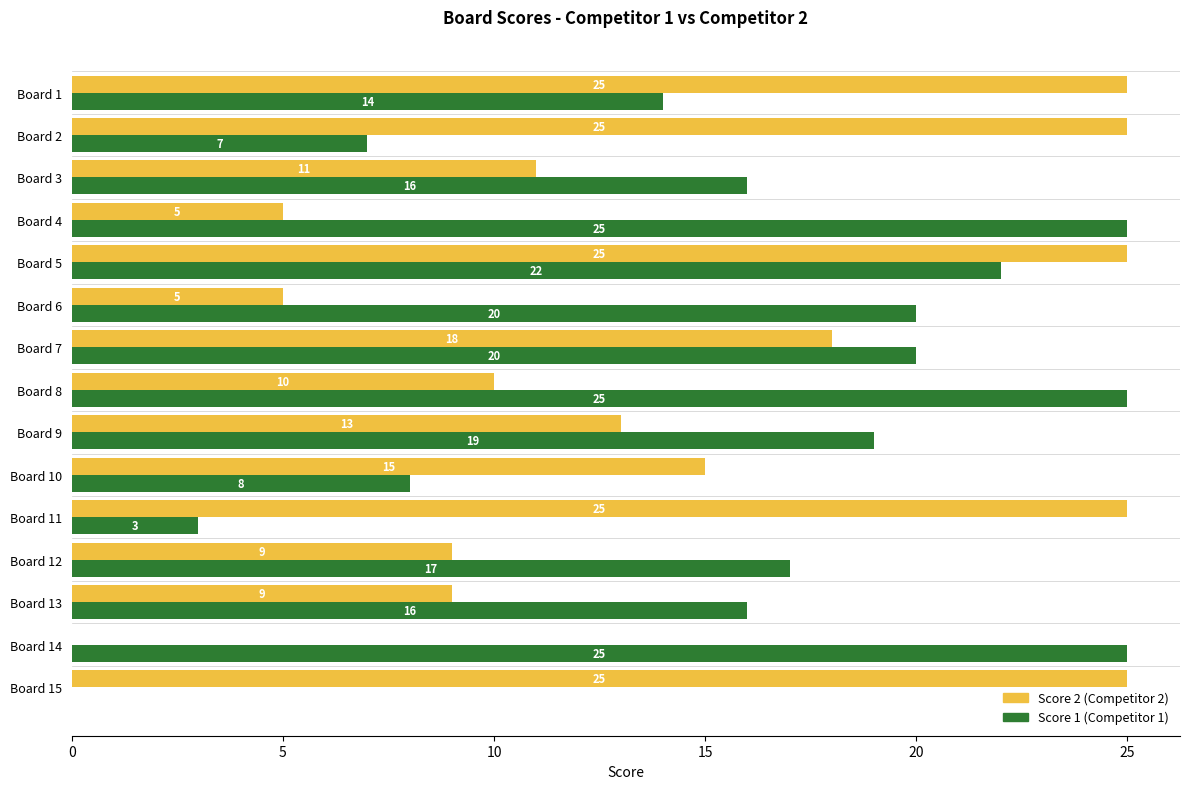

How many categories are shown in the chart?

15